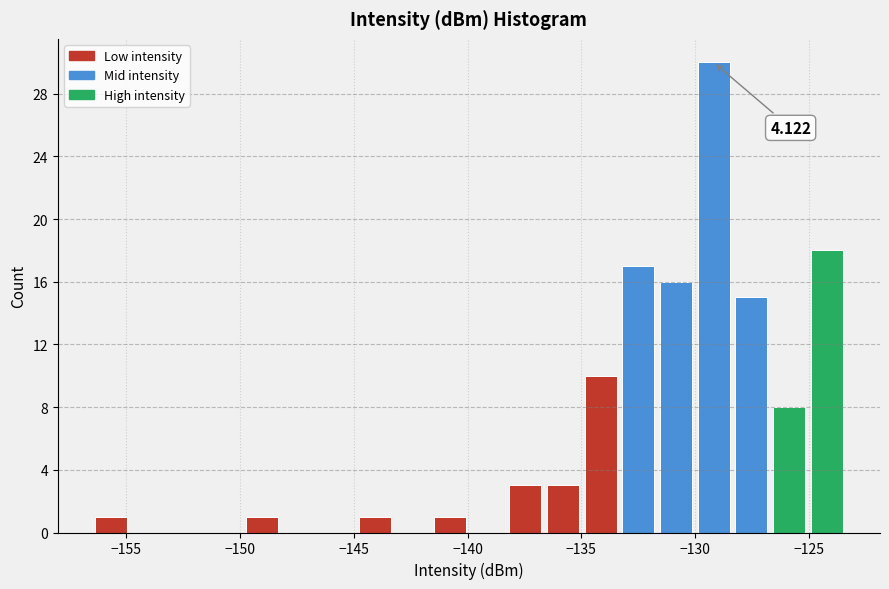

Read against the x-axis, roughly where is the centre of the tallest bar?

-129.0